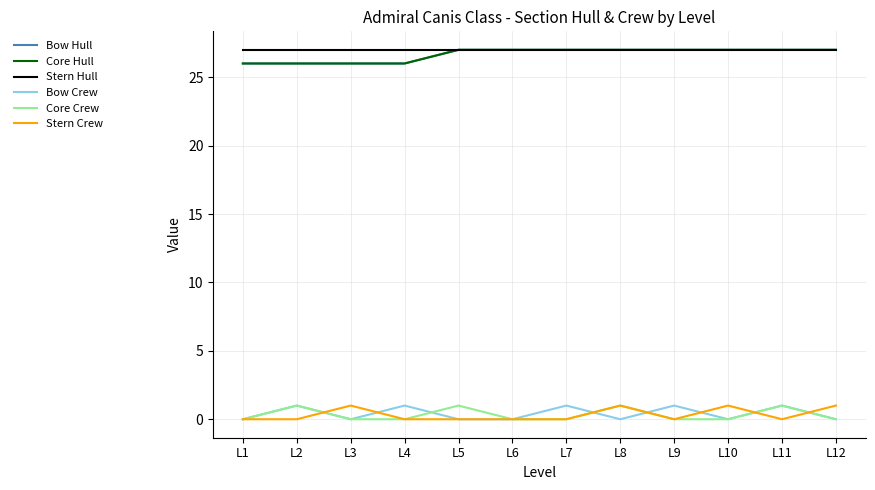

True or false: Bow Crew has more than 2 interior local peaks.

True